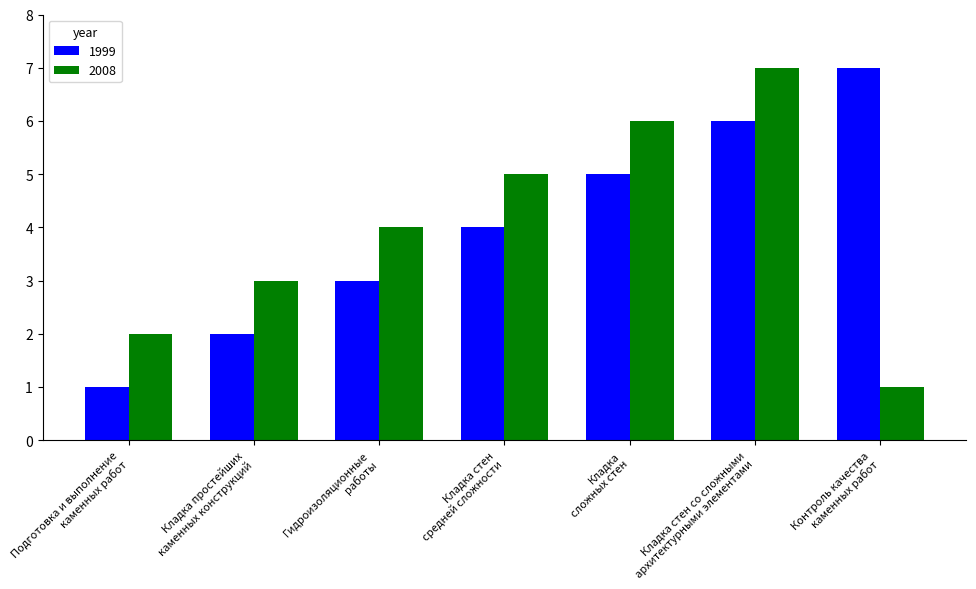

What is the sum of all 1999 values?

28